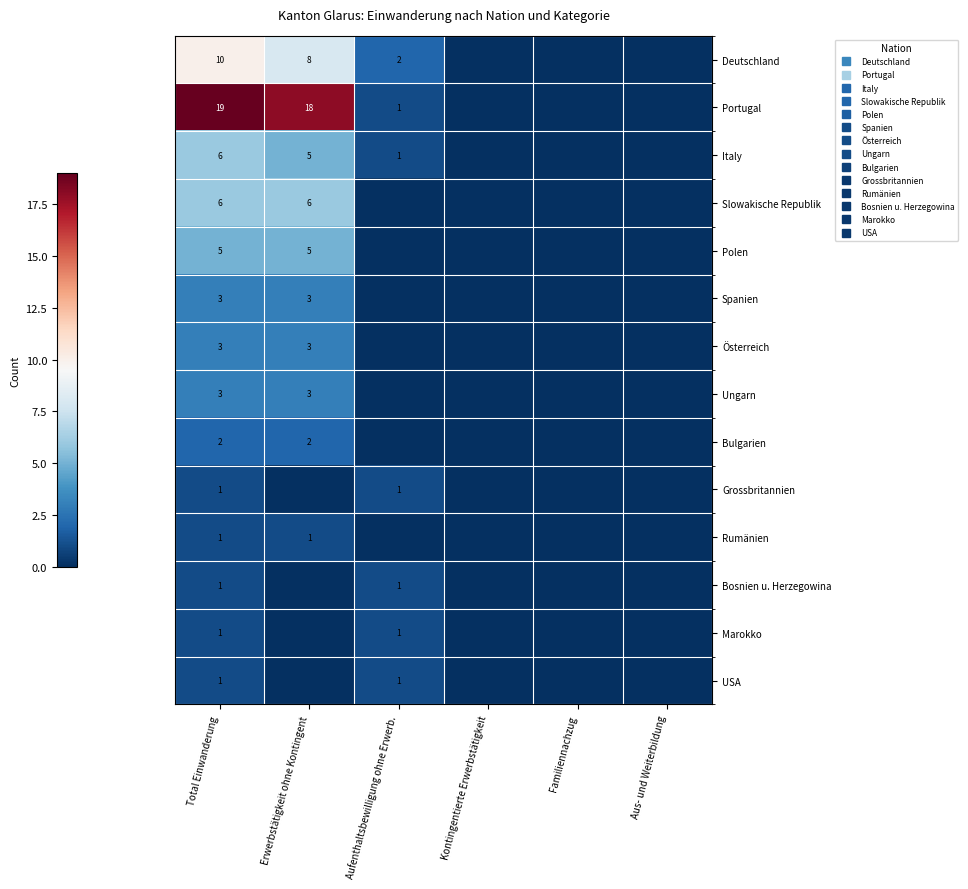

The Portugal series shows 28 at Erwerbstätigkeit ohne Kontingent. True or false?

False